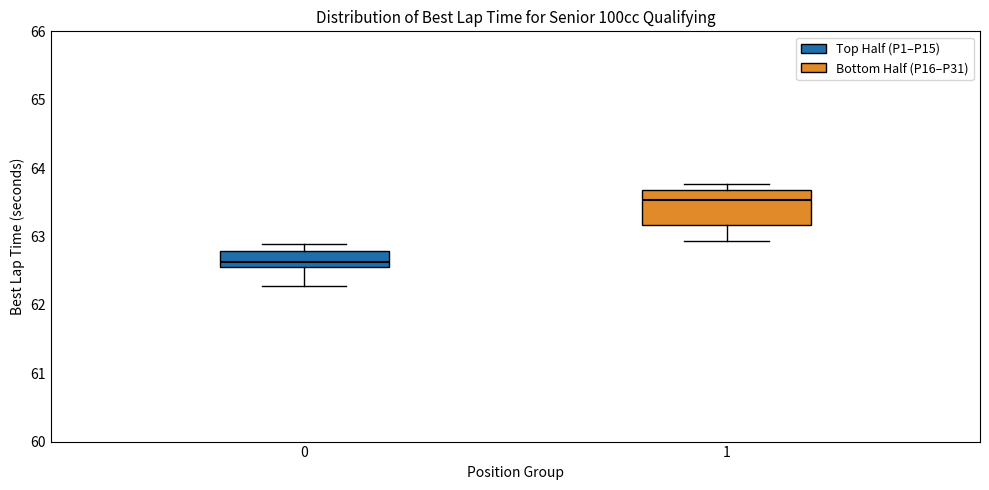

Which box has the lowest median line?

0